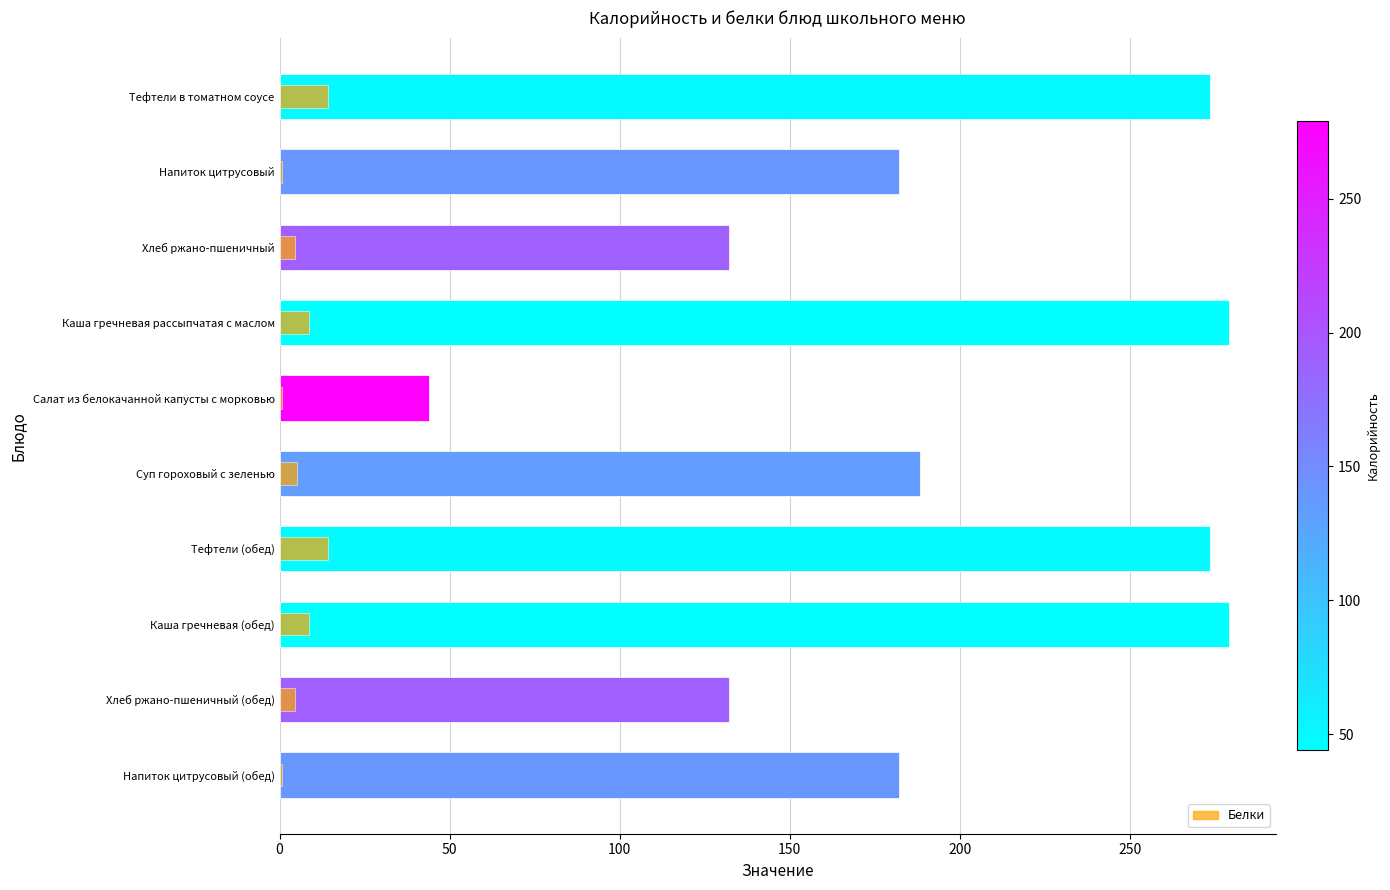

At how many categories does at least one series exceed 70?

9